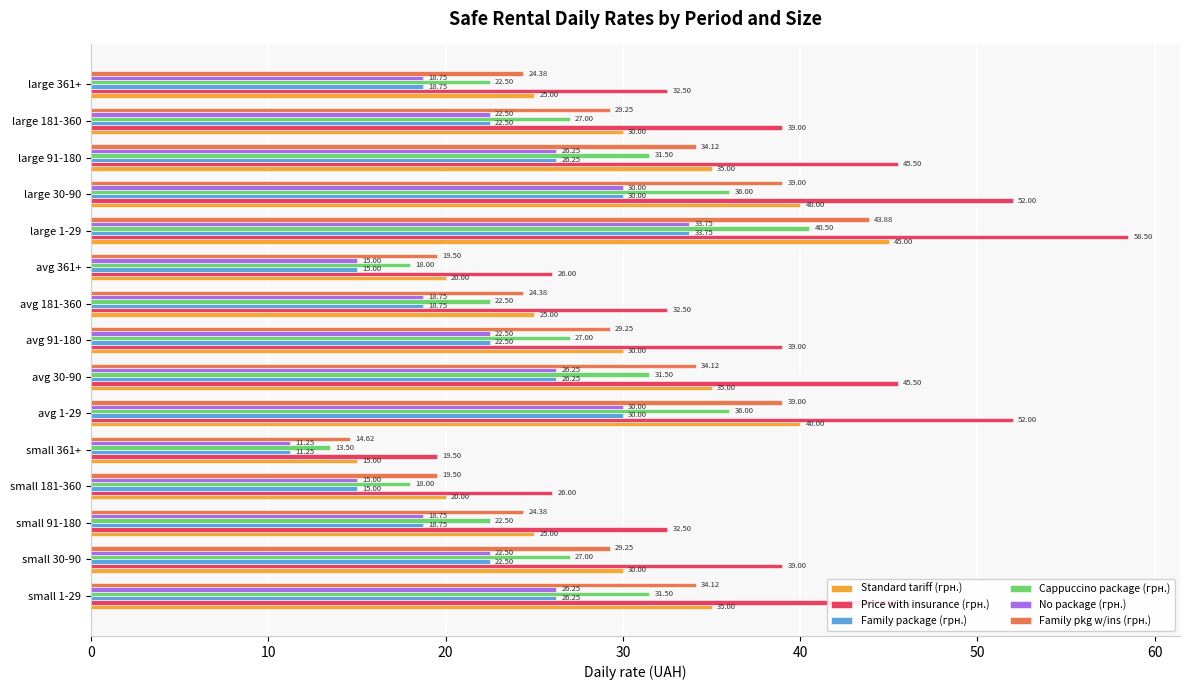

What is the difference between the highest and lowest values at avg 91-180?

16.5